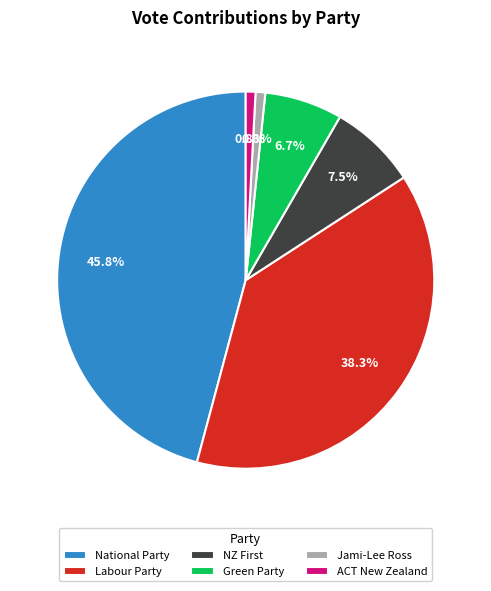

To the nearest percent, what percentage of the pie is National Party?

46%